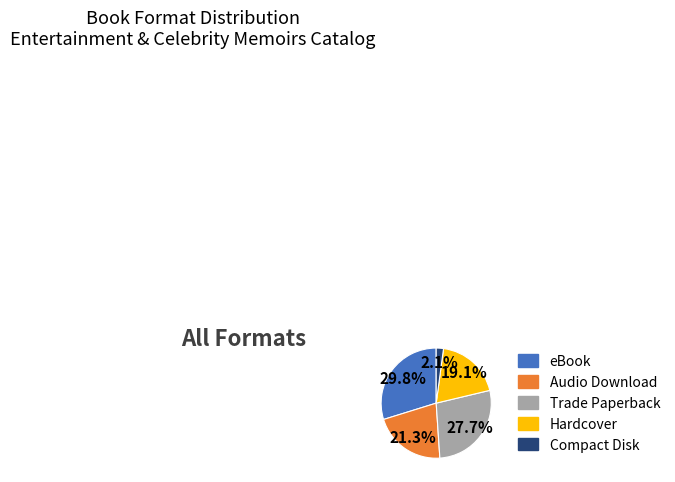

To the nearest percent, what portion does Audio Download represent?

21%